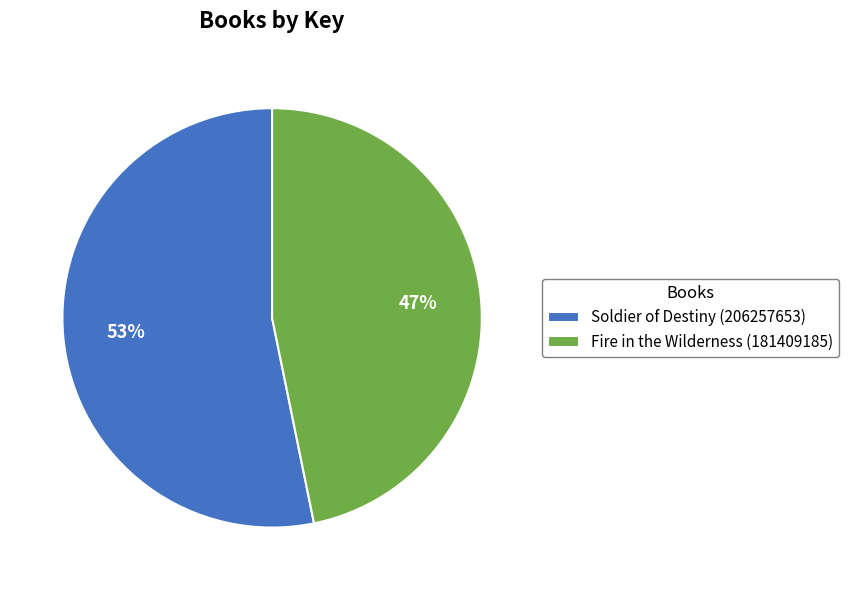

Between Fire in the Wilderness (181409185) and Soldier of Destiny (206257653), which is larger?

Soldier of Destiny (206257653)